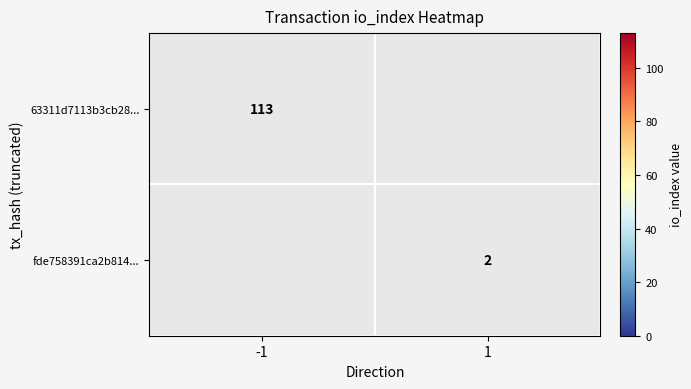

True or false: 63311d7113b3cb28... has a value of 59 at -1.

False